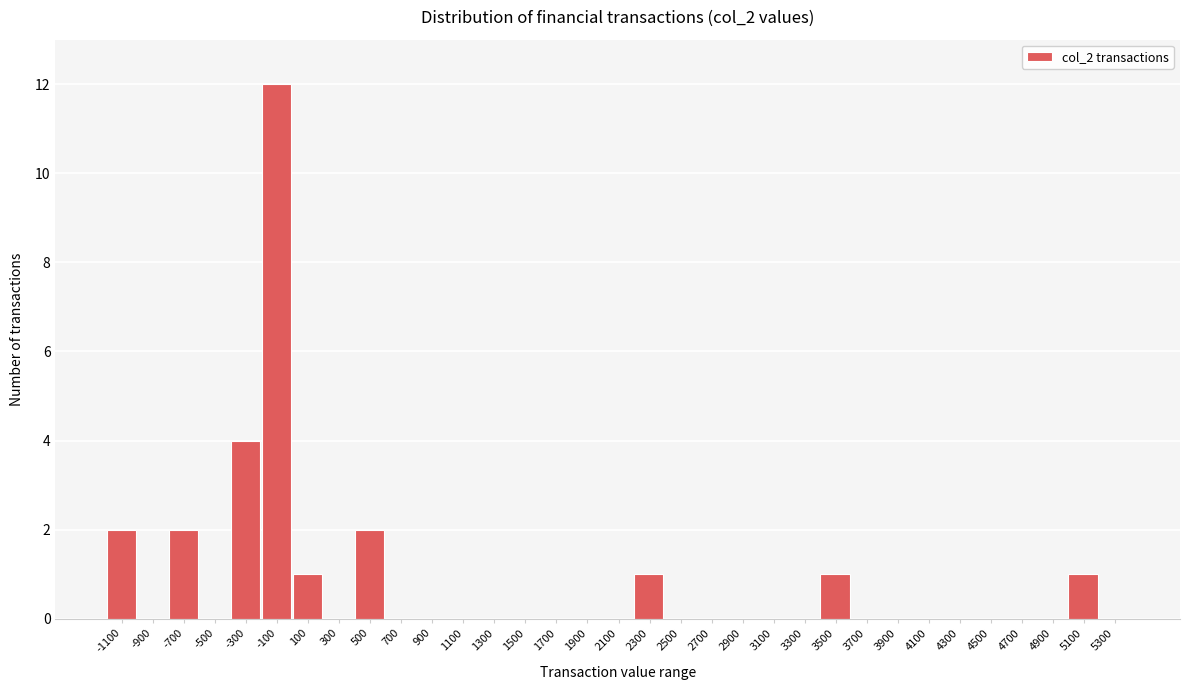

Where is the data nearest to the value 6?

-300